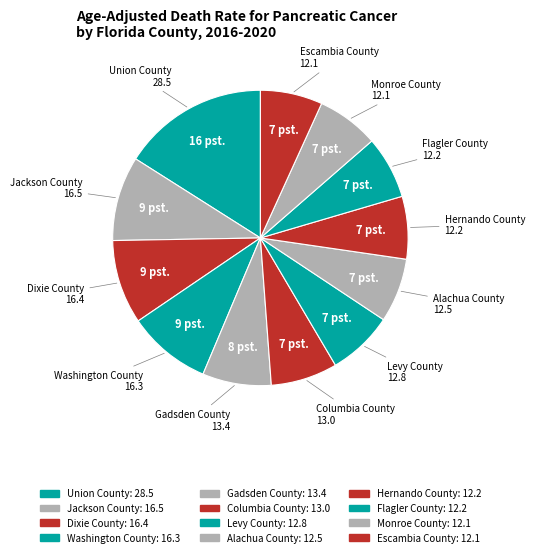

How many slices are in this pie chart?

12